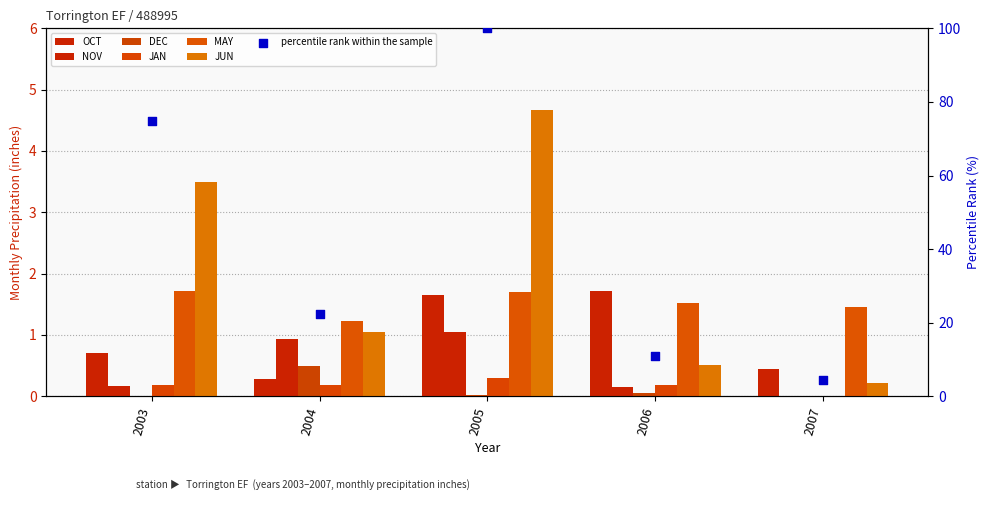

Is the value of JUN at 2005 greater than the value of JAN at 2003?

Yes